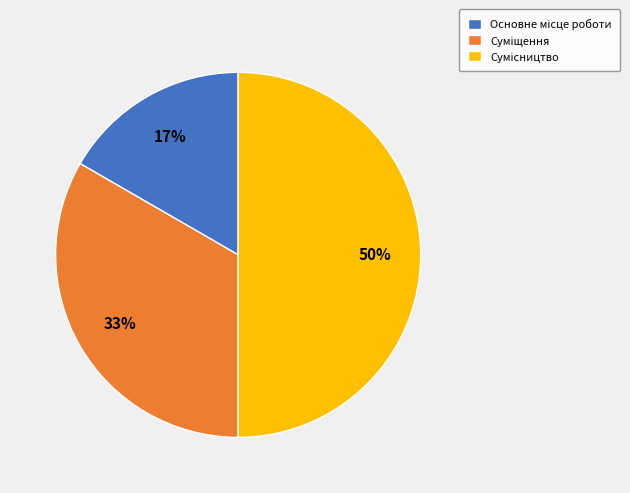

To the nearest percent, what is the difference between the largest and smallest slice percentages?

33%